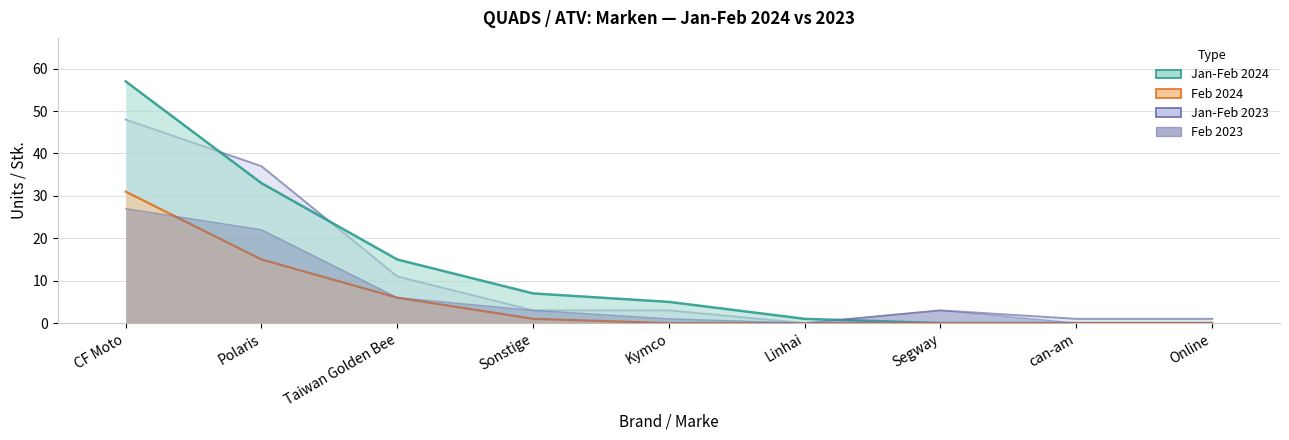

Reading left to right, extract all data points from this chart.

Jan-Feb 2024: CF Moto=57	Polaris=33	Taiwan Golden Bee=15	Sonstige=7	Kymco=5	Linhai=1	Segway=0	can-am=0	Online=0
Jan-Feb 2023: CF Moto=48	Polaris=37	Taiwan Golden Bee=11	Sonstige=3	Kymco=3	Linhai=0	Segway=3	can-am=1	Online=1
Feb 2024: CF Moto=31	Polaris=15	Taiwan Golden Bee=6	Sonstige=1	Kymco=0	Linhai=0	Segway=0	can-am=0	Online=0
Feb 2023: CF Moto=27	Polaris=22	Taiwan Golden Bee=6	Sonstige=3	Kymco=1	Linhai=0	Segway=3	can-am=0	Online=0